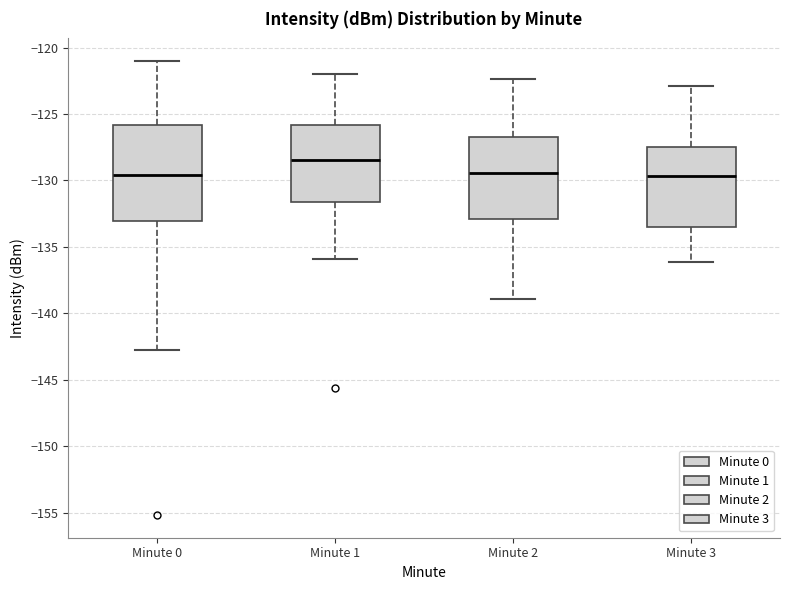

Reading left to right, read every box against the y-axis: the position of its median line, the range the box covers, and the ends of its whiskers. The values are not printed on the chart, so give them approximately, as read against the axis.

Minute 0: median -129.5, box -133.0 to -126.0, whiskers -143.0 to -121.0
Minute 1: median -128.5, box -131.5 to -126.0, whiskers -136.0 to -122.0
Minute 2: median -129.5, box -133.0 to -127.0, whiskers -139.0 to -122.5
Minute 3: median -129.5, box -133.5 to -127.5, whiskers -136.0 to -123.0